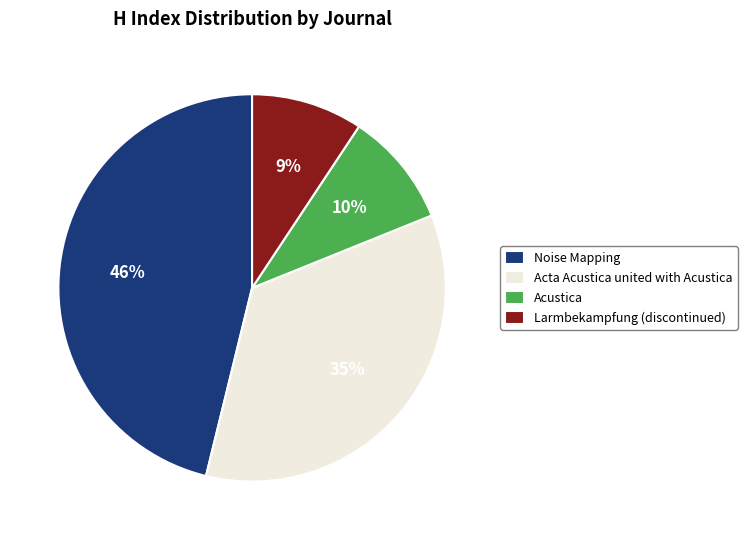

Which category has the biggest portion of the pie?

Noise Mapping